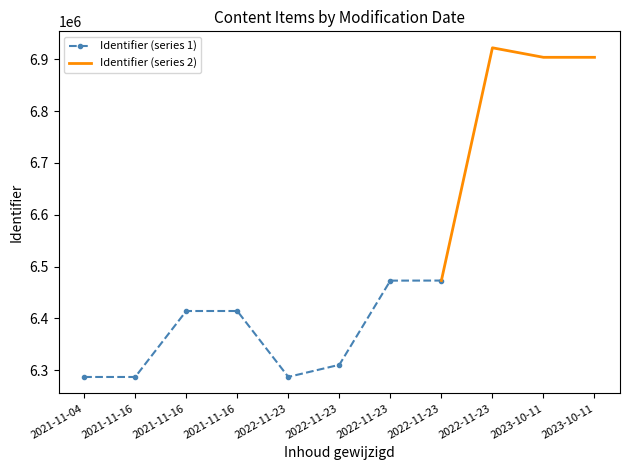

Rank the categories by value from highest to lowest.

2022-11-23, 2023-10-11, 2023-10-11, 2022-11-23, 2022-11-23, 2021-11-16, 2021-11-16, 2022-11-23, 2022-11-23, 2021-11-04, 2021-11-16